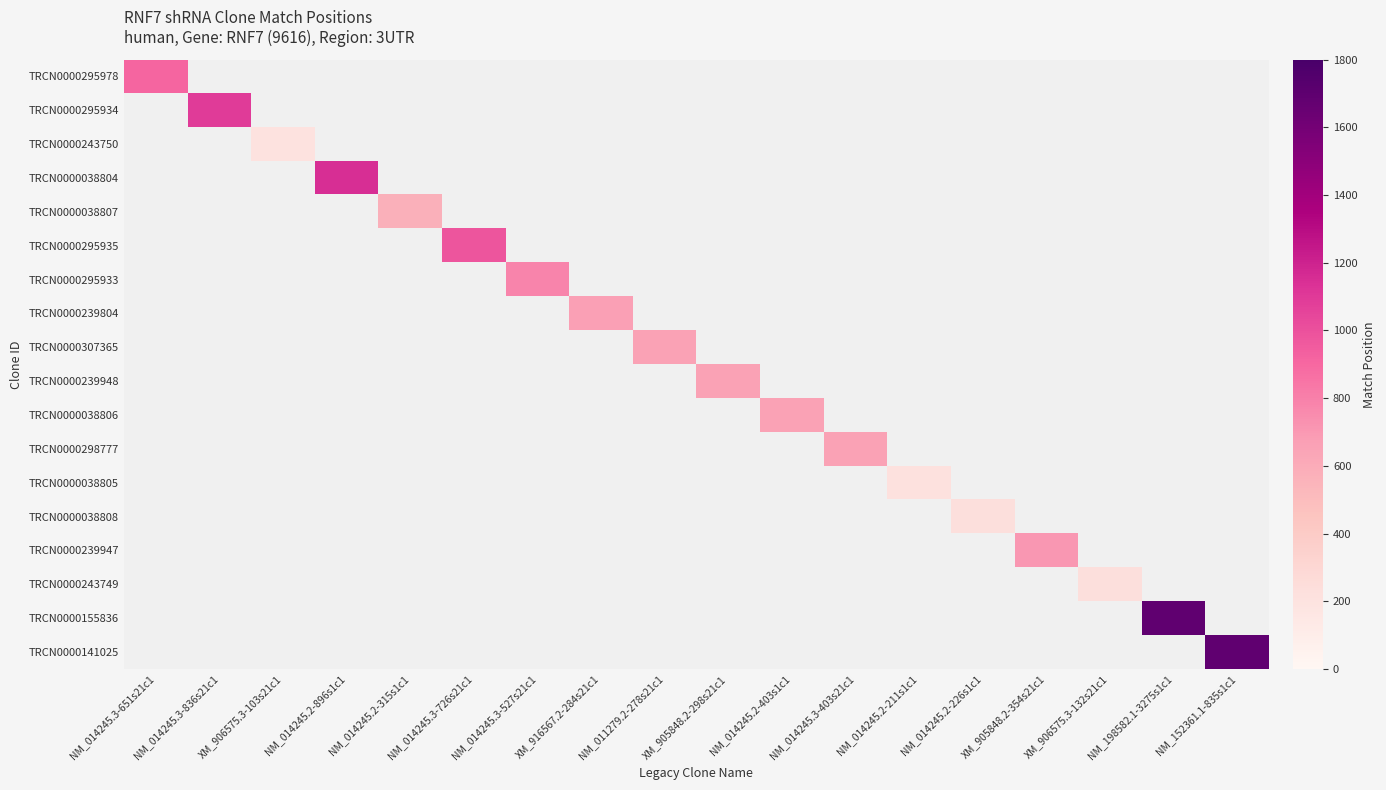

Which label corresponds to the largest value in the chart?

NM_198582.1-3275s1c1